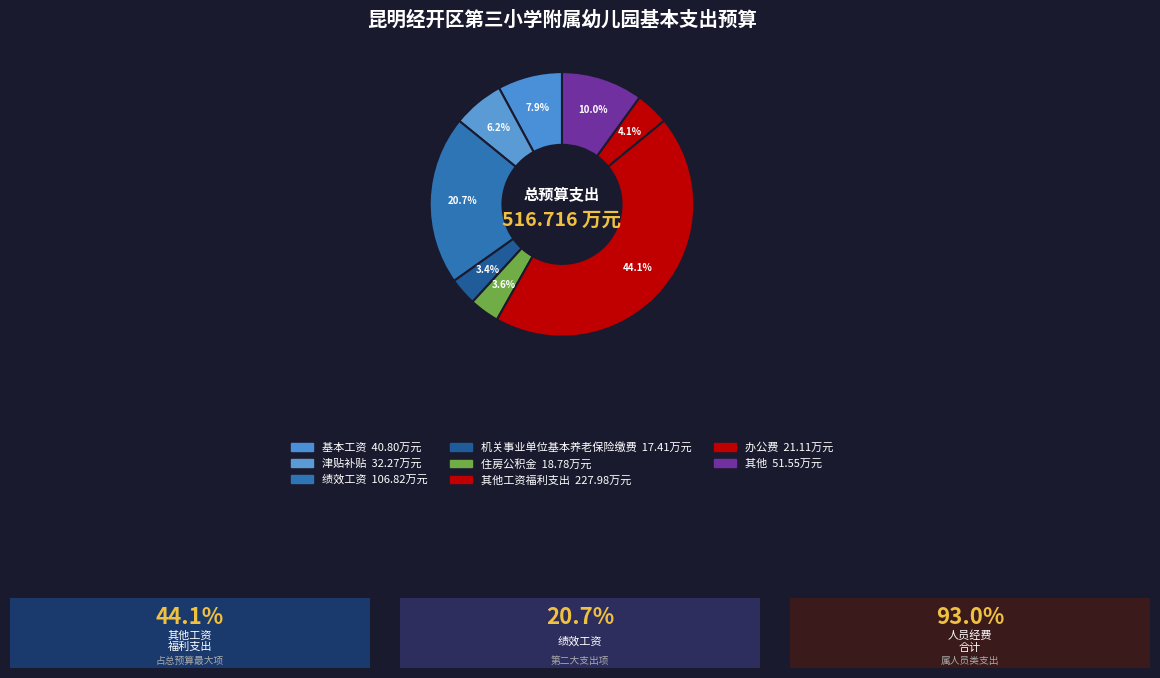

Which category has the biggest portion of the pie?

其他工资福利支出